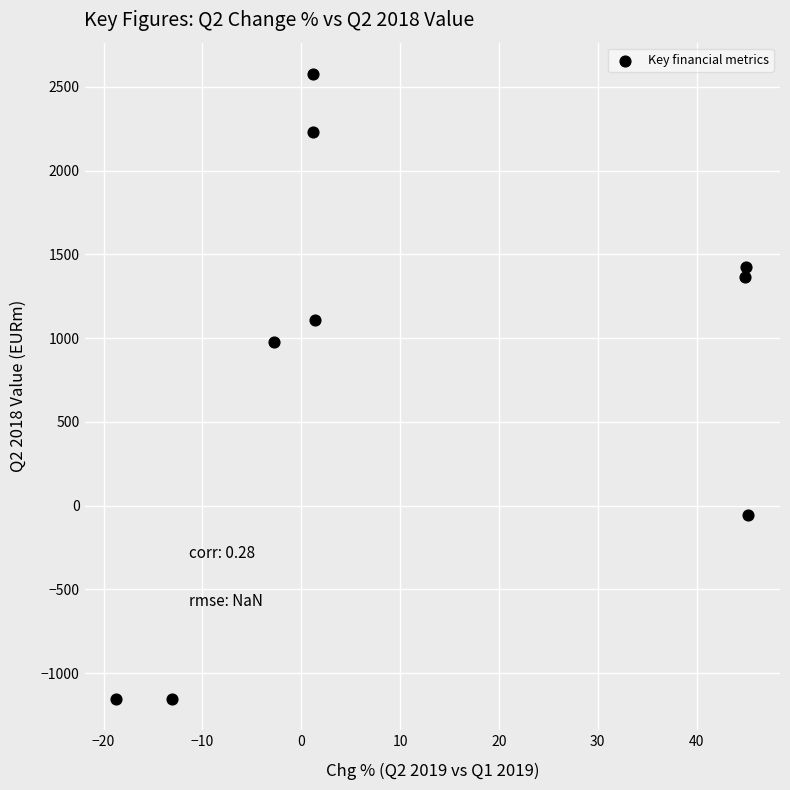

What is the range of Y values (max minus min)?

3732